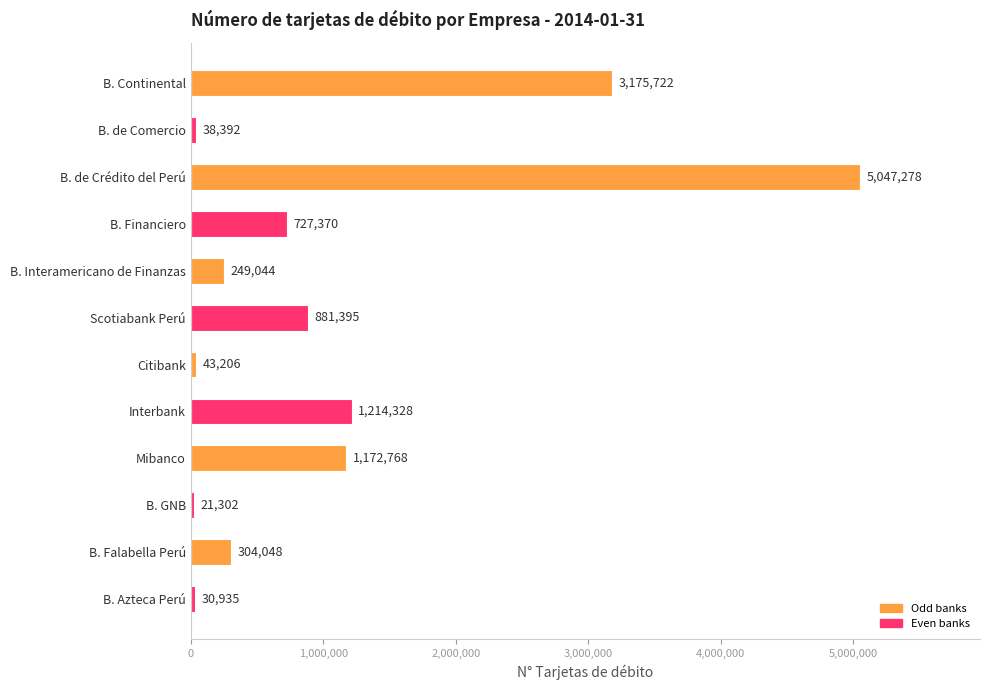

Reading top to bottom, list all the values displayed in this chart.

B. Continental=3175722	B. de Comercio=38392	B. de Crédito del Perú=5047278	B. Financiero=727370	B. Interamericano de Finanzas=249044	Scotiabank Perú=881395	Citibank=43206	Interbank=1214328	Mibanco=1172768	B. GNB=21302	B. Falabella Perú=304048	B. Azteca Perú=30935